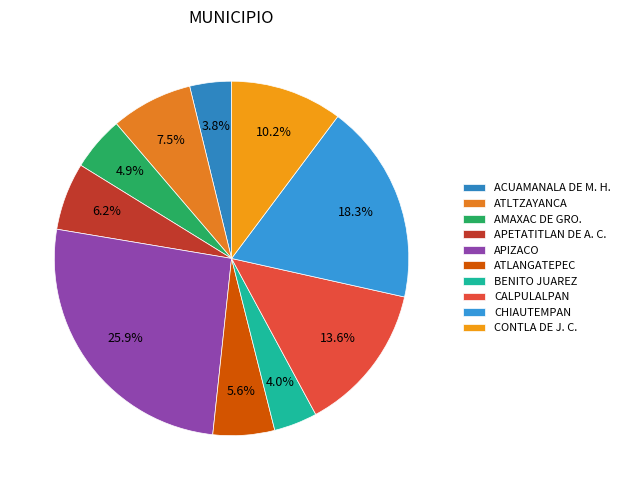

What portion of the pie excludes ATLANGATEPEC?

94.4%